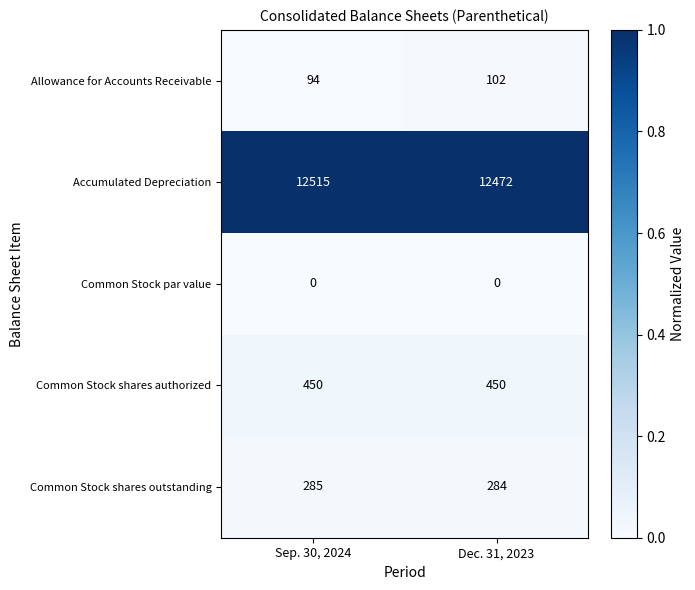

Count the number of categories in the chart.

2